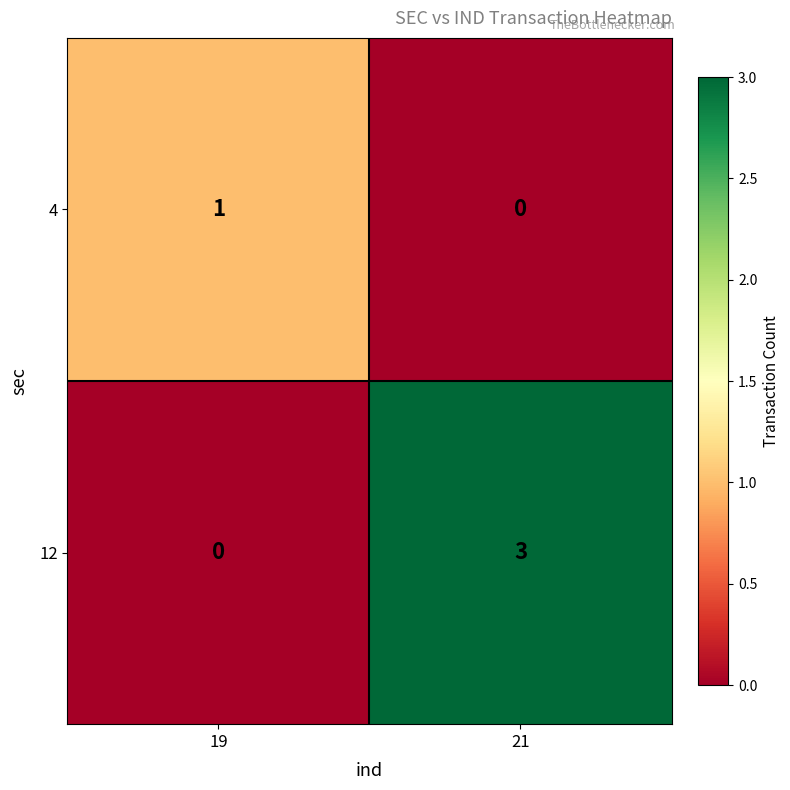

What is the sum of the 12 values at 19 and 21?

3